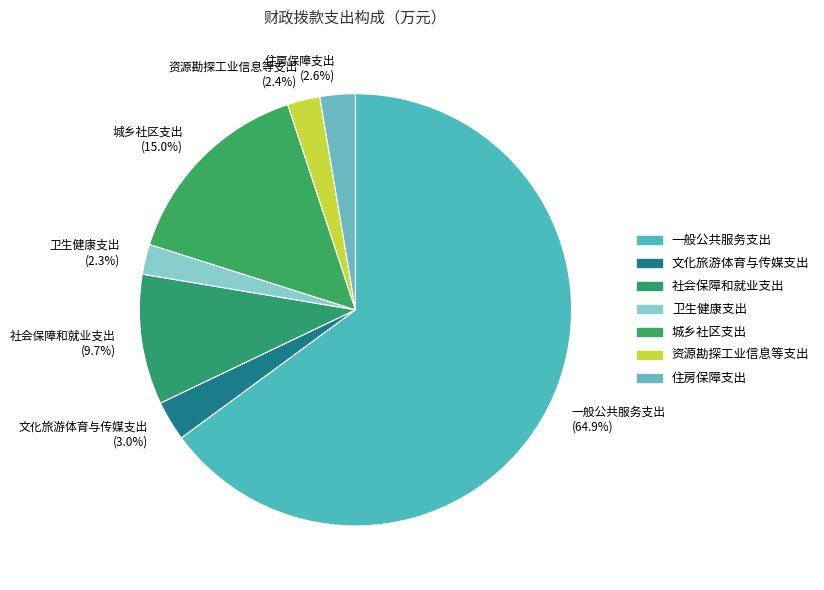

What percentage do 住房保障支出 and 一般公共服务支出 together represent?

67.6%